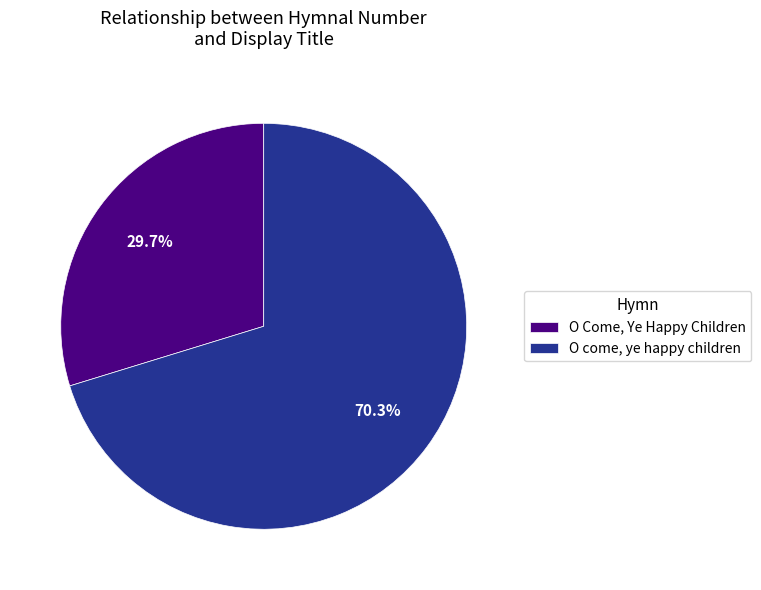

To the nearest percent, what is the difference between the largest and smallest slice percentages?

41%